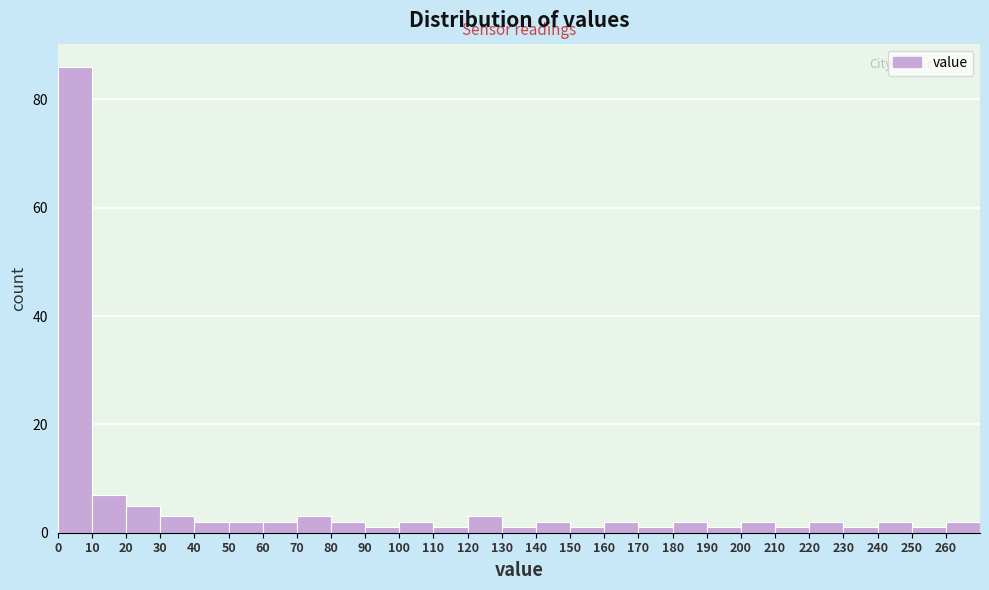

Reading left to right, list every bar in this chart as the range it spans on the x-axis followed by its height. The values are not printed on the chart, so give them approximately, as read against the axis.

0 to 10: 86
10 to 20: 8
20 to 30: 6
30 to 40: 4
40 to 50: 2
50 to 60: 2
60 to 70: 2
70 to 80: 4
80 to 90: 2
90 to 100: under 2
100 to 110: 2
110 to 120: under 2
120 to 130: 4
130 to 140: under 2
140 to 150: 2
150 to 160: under 2
160 to 170: 2
170 to 180: under 2
180 to 190: 2
190 to 200: under 2
200 to 210: 2
210 to 220: under 2
220 to 230: 2
230 to 240: under 2
240 to 250: 2
250 to 260: under 2
260 to 270: 2